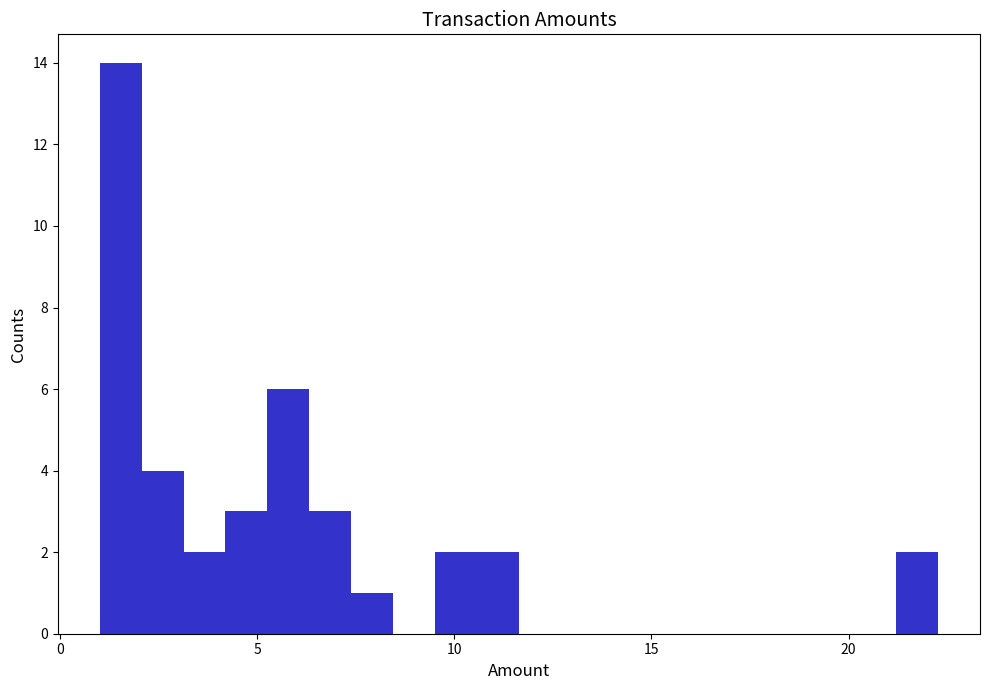

Around what value on the x-axis is the tallest bar? Give the approximate position of its centre, as read against the axis.

1.5